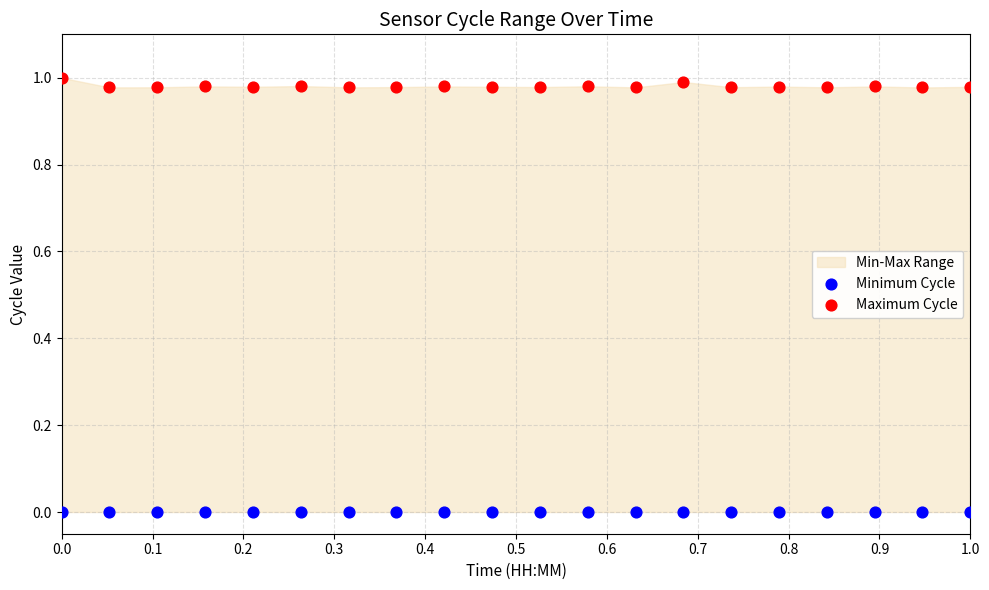

Which series reaches the maximum Y coordinate?

Maximum Cycle